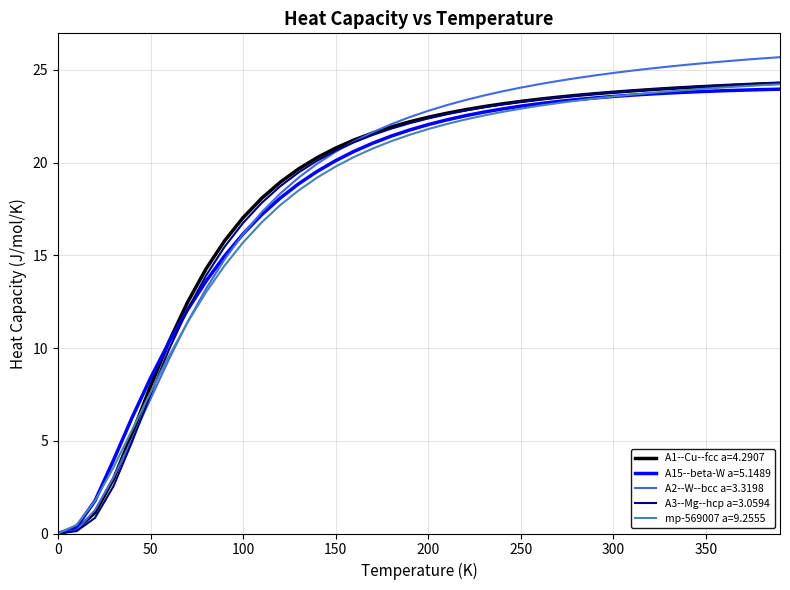

Which series has the largest range (max minus min)?

A2--W--bcc a=3.3198